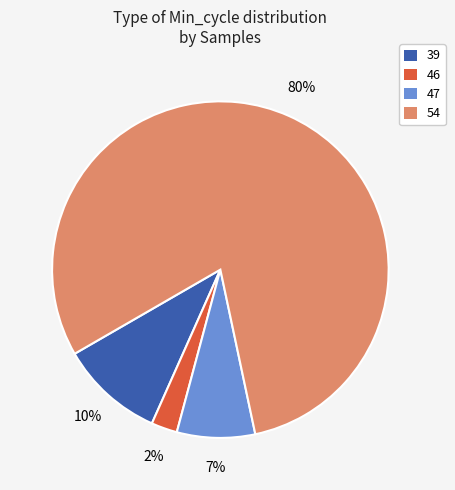

Count the number of slices in the pie.

4